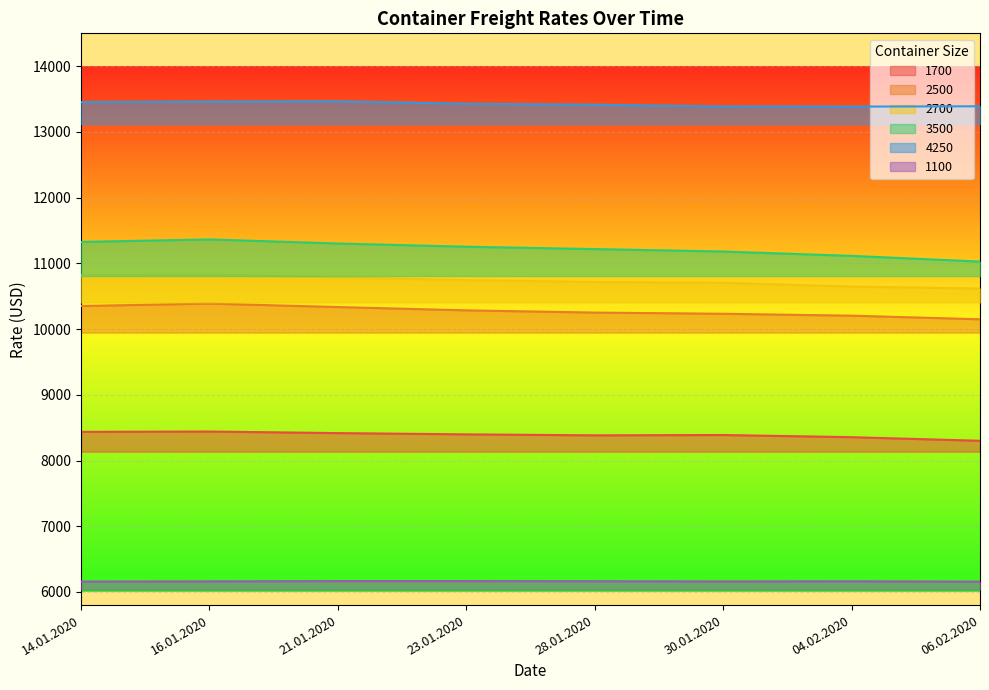

What is the difference between the maximum and second lowest values in the 4250 series?

79